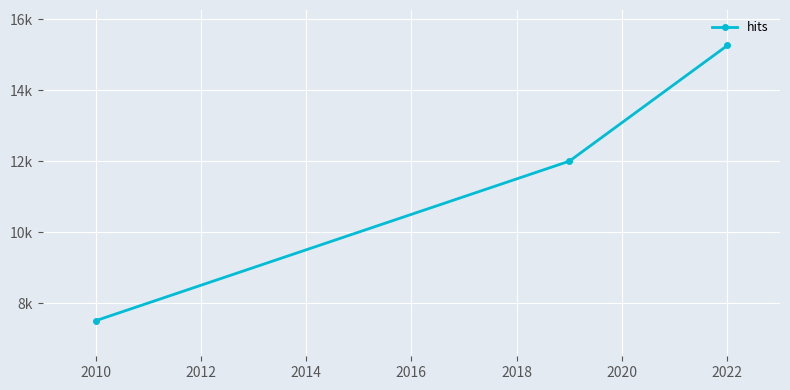

Count the number of categories in the chart.

3